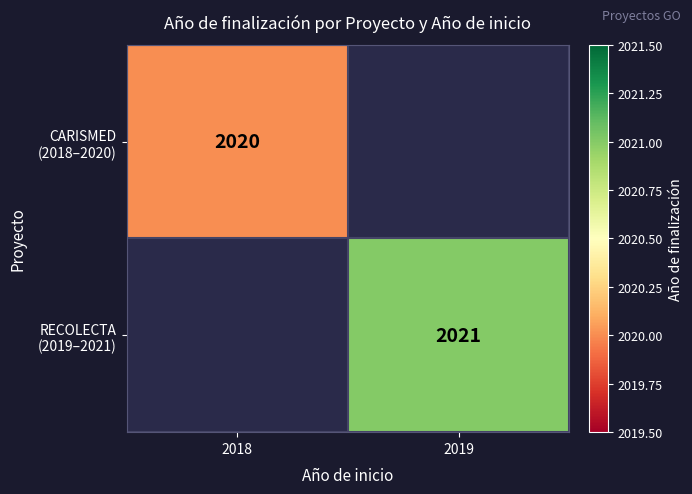

Is it true that CARISMED (2018–2020) equals 2020.0 at 2018?

True